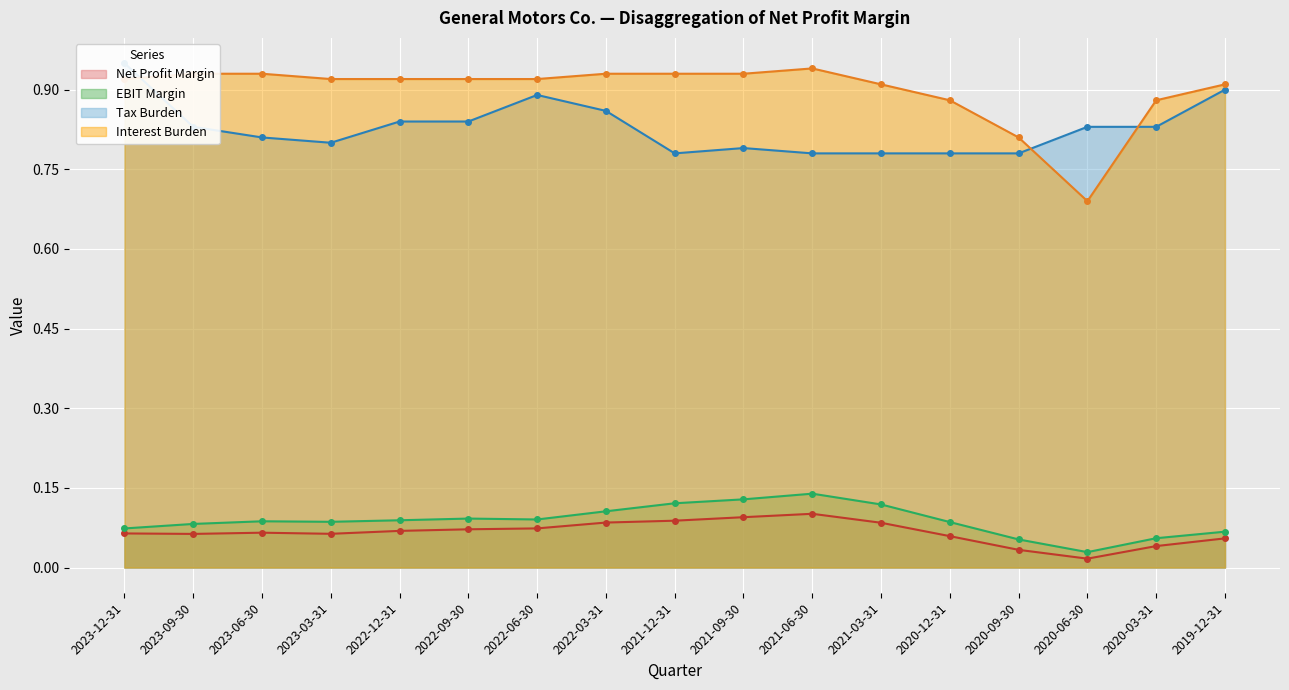

List the series in order of their peak value, lowest first.

Net Profit Margin, EBIT Margin, Interest Burden, Tax Burden